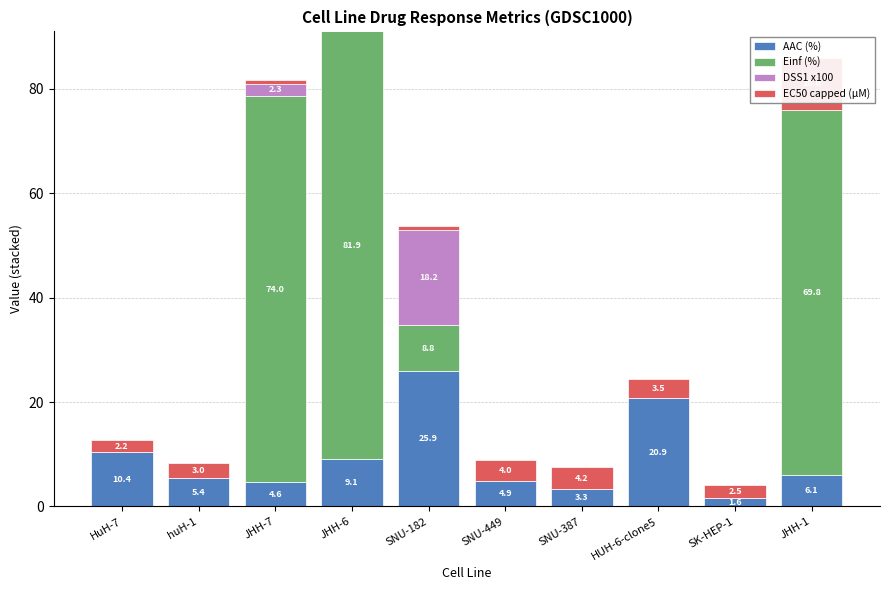

What are all the series names shown in the legend?

AAC (%), Einf (%), DSS1 x100, EC50 capped (µM)